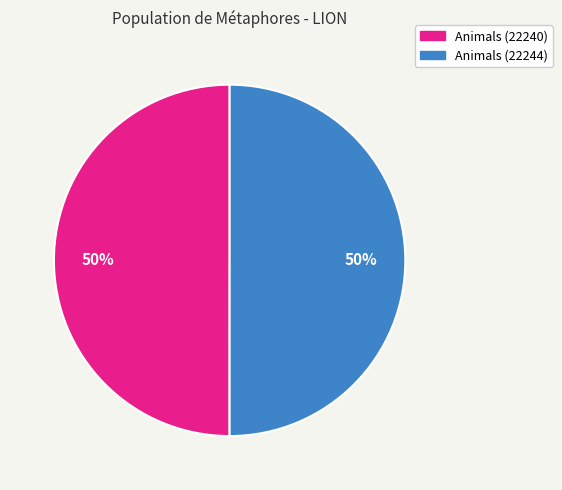

True or false: Animals (22244) accounts for 63% of the total.

False